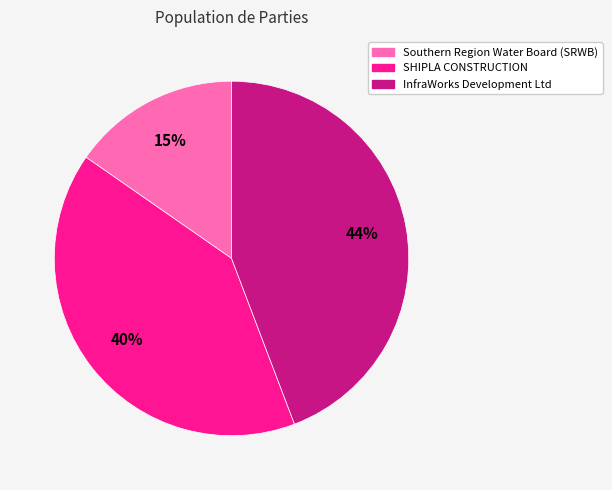

Does Southern Region Water Board (SRWB) represent more than half of the total?

No